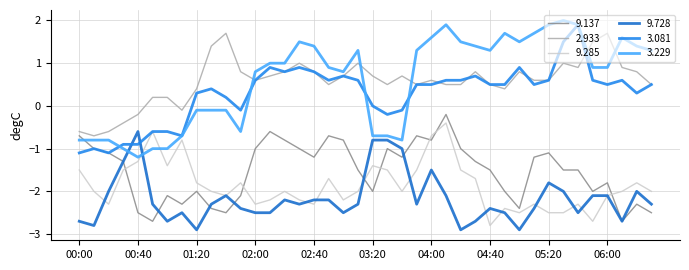

What are all the series names shown in the legend?

9.137, 2.933, 9.285, 9.728, 3.081, 3.229